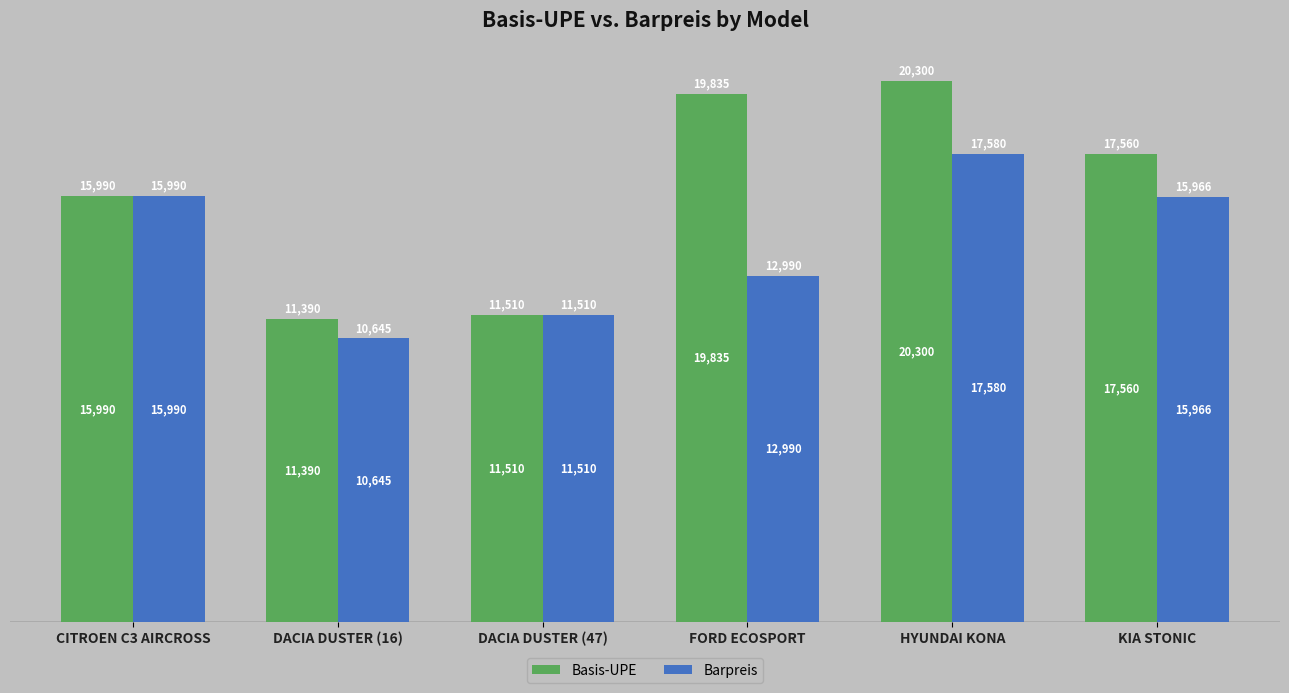

Reading left to right, list all the values displayed in this chart.

Basis-UPE: CITROEN C3 AIRCROSS=15990	DACIA DUSTER (16)=11390	DACIA DUSTER (47)=11510	FORD ECOSPORT=19835	HYUNDAI KONA=20300	KIA STONIC=17560
Barpreis: CITROEN C3 AIRCROSS=15990	DACIA DUSTER (16)=10645	DACIA DUSTER (47)=11510	FORD ECOSPORT=12990	HYUNDAI KONA=17580	KIA STONIC=15966